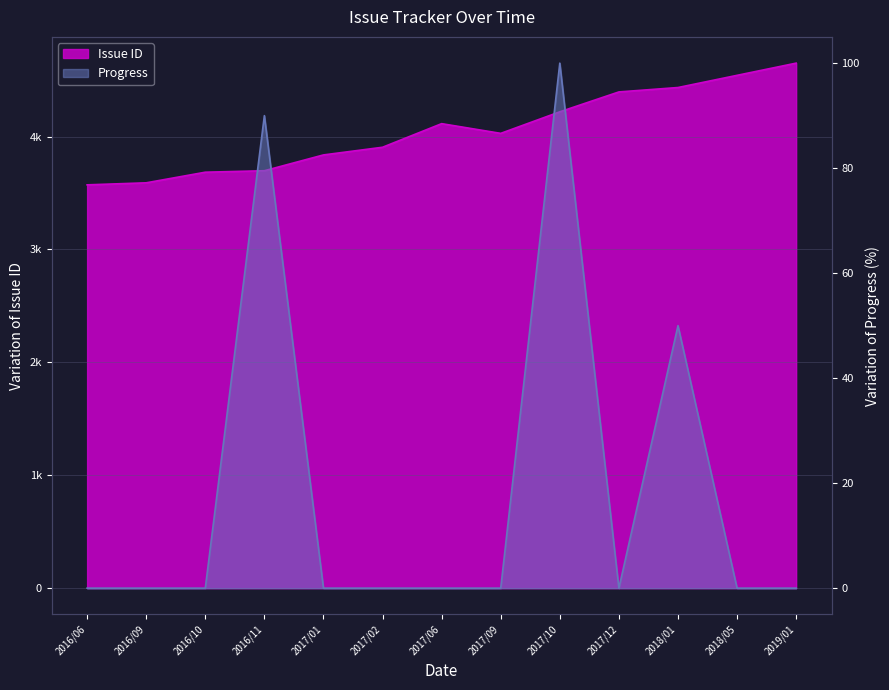

True or false: Progress and Issue ID cross at least once.

False